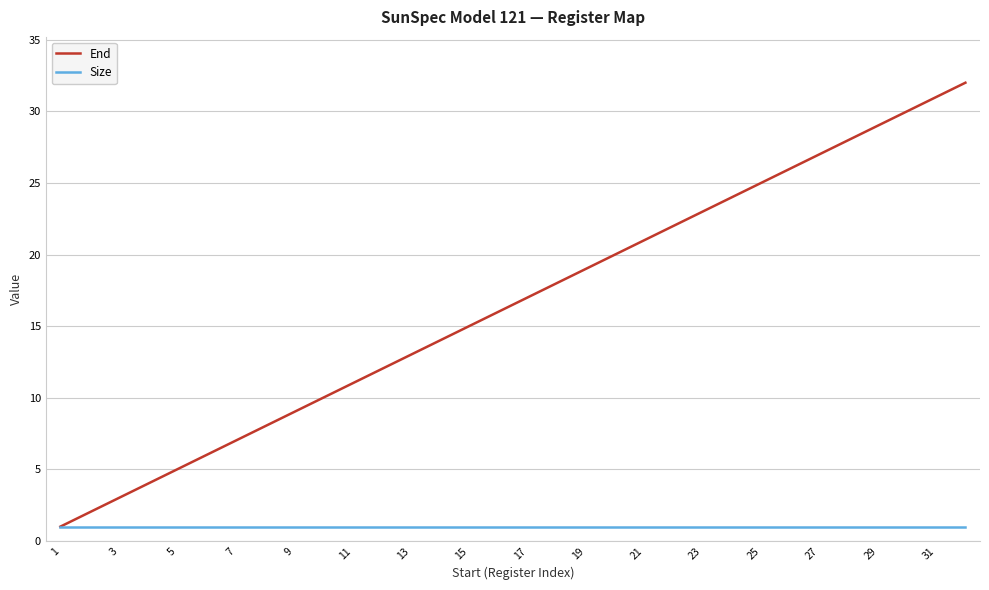

List the series in order of their peak value, highest first.

End, Size